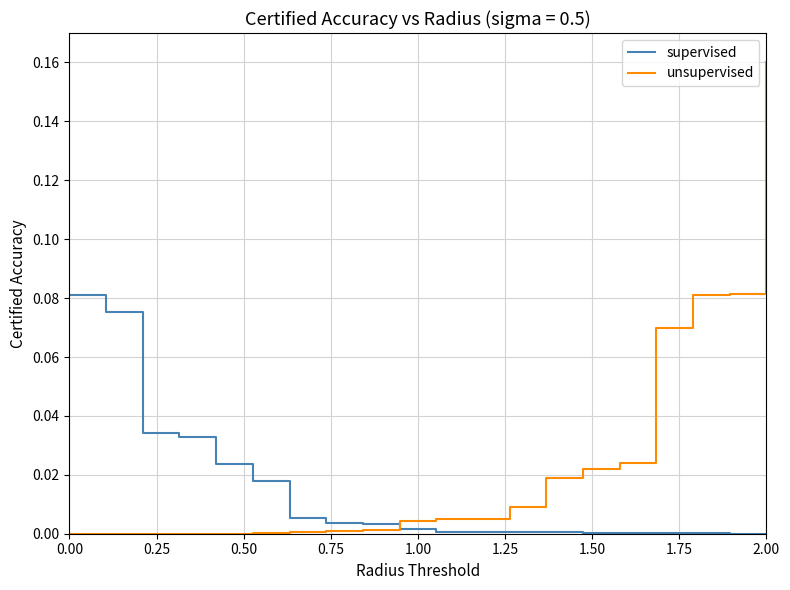

How many times do supervised and unsupervised cross each other?

1